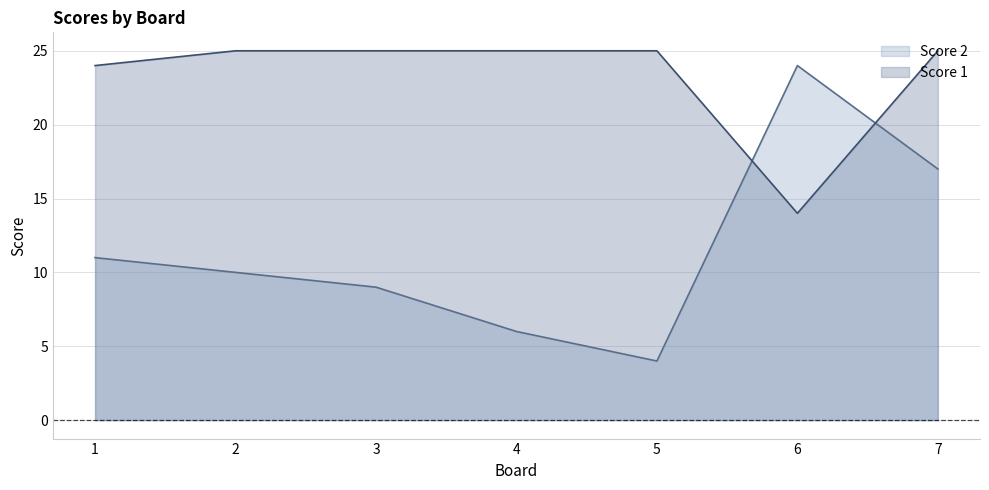

At which label is Score 1 closest to 19?

1